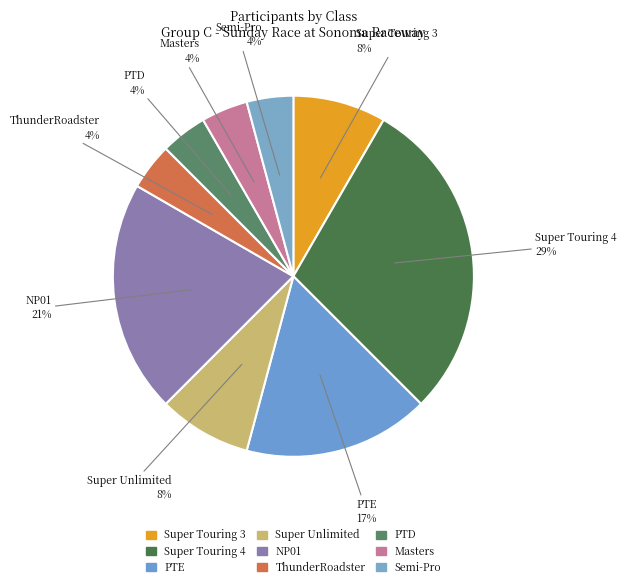

Combined, do PTE and Super Touring 3 account for over 50%?

No